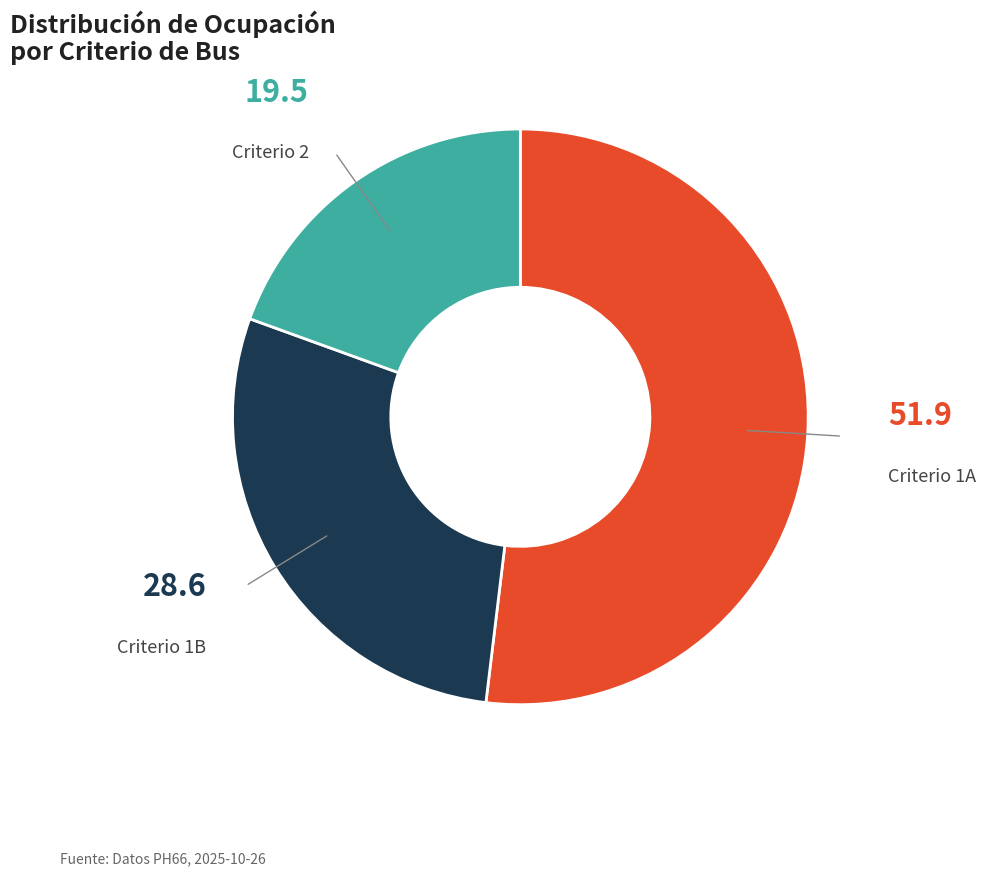

Is there a majority slice in this chart?

Yes